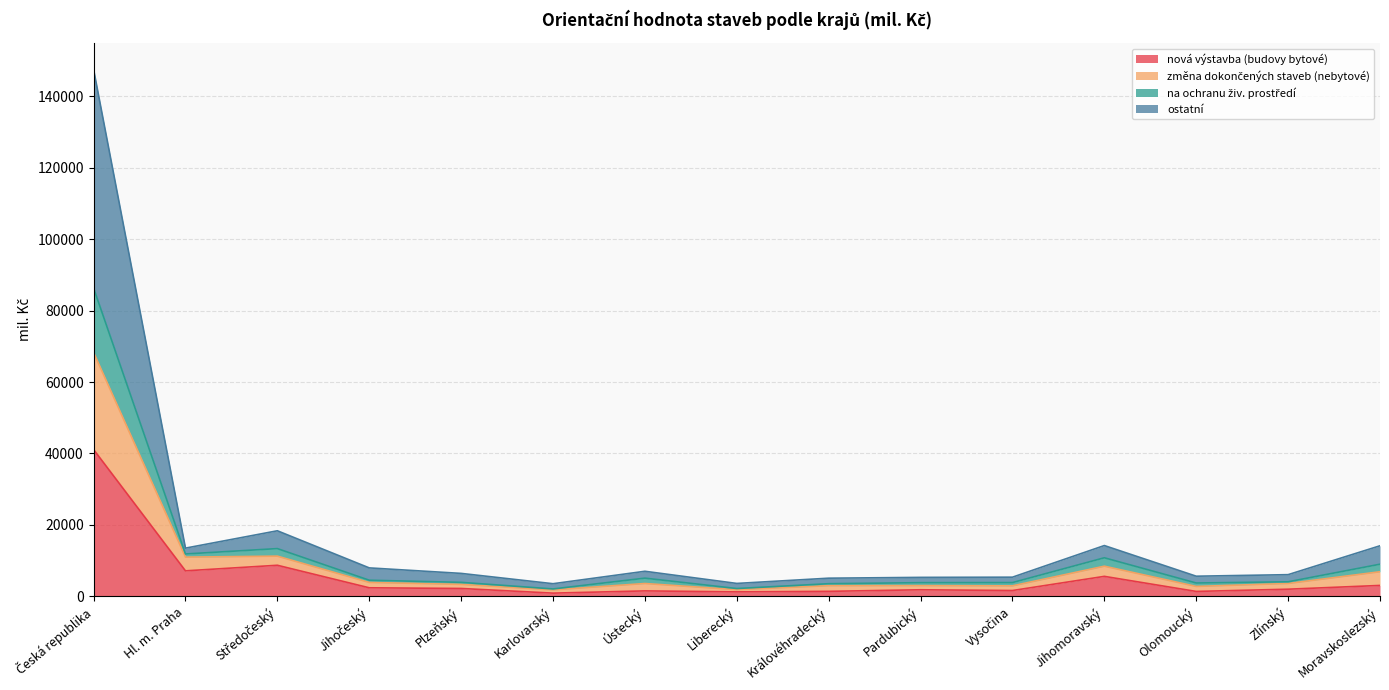

True or false: na ochranu živ. prostředí and ostatní intersect in this chart.

False